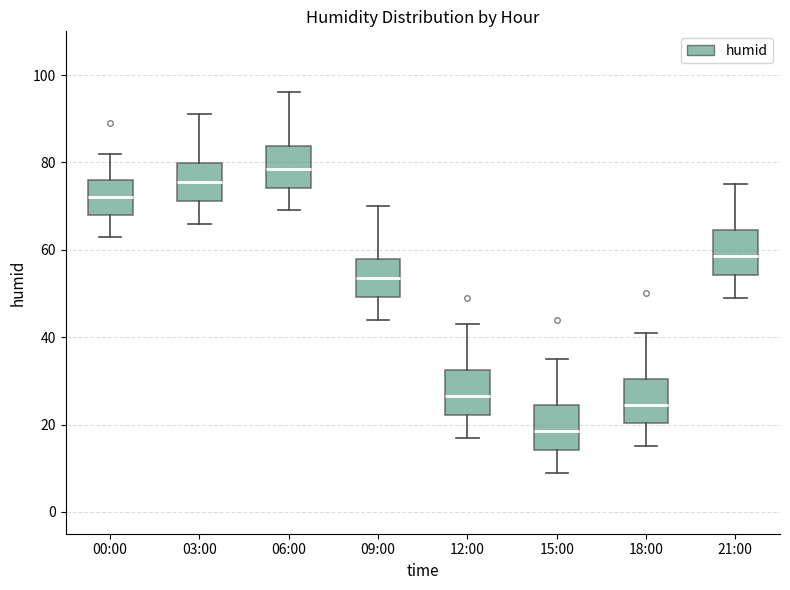

Reading left to right, read every box against the y-axis: the position of its median line, the range the box covers, and the ends of its whiskers. The values are not printed on the chart, so give them approximately, as read against the axis.

00:00: median 72, box 68 to 76, whiskers 64 to 82
03:00: median 76, box 72 to 80, whiskers 66 to 92
06:00: median 78, box 74 to 84, whiskers 70 to 96
09:00: median 54, box 50 to 58, whiskers 44 to 70
12:00: median 26, box 22 to 32, whiskers 18 to 44
15:00: median 18, box 14 to 24, whiskers 10 to 36
18:00: median 24, box 20 to 30, whiskers 16 to 42
21:00: median 58, box 54 to 64, whiskers 50 to 76